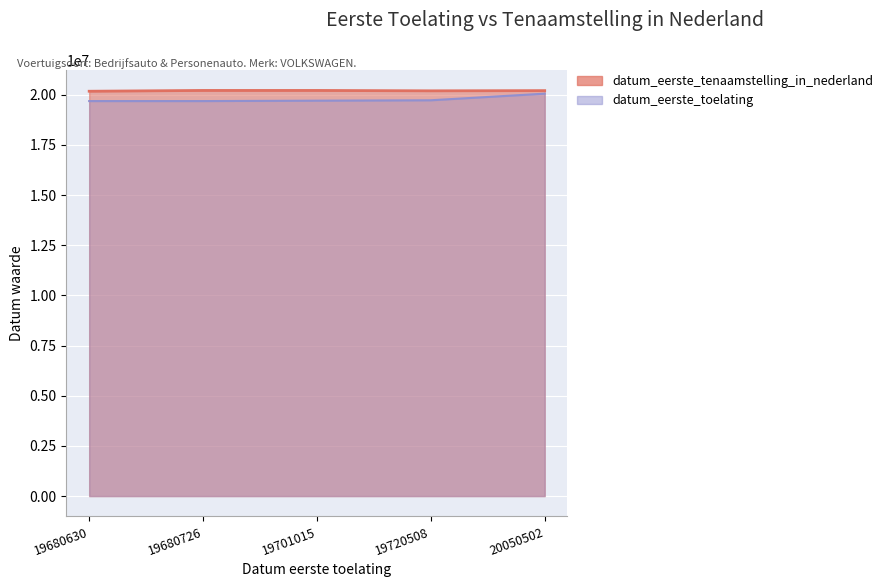

Where is the first local maximum?

19680726